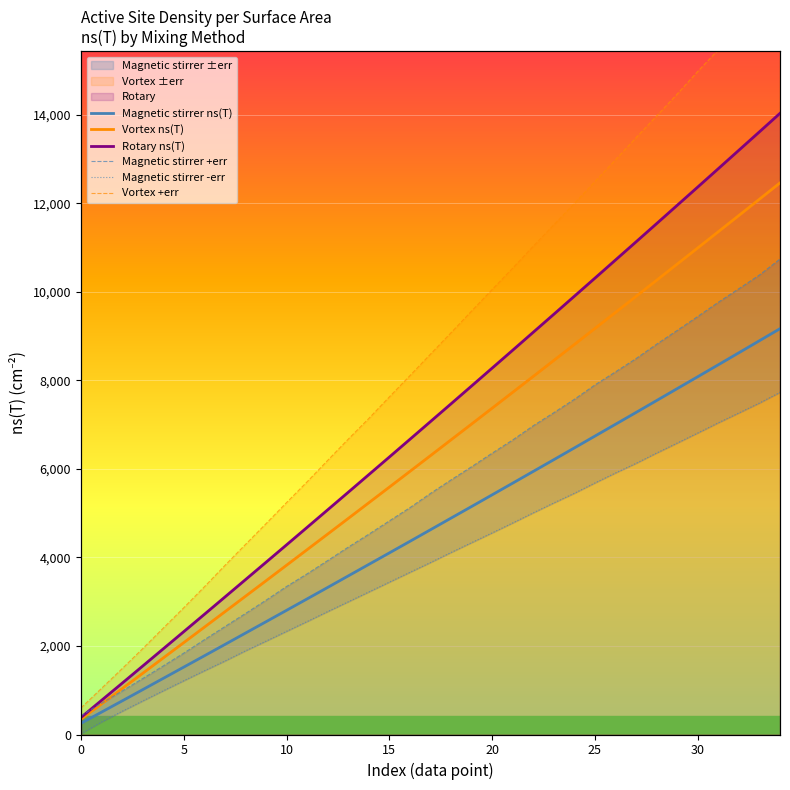

The Magnetic stirrer +err series shows 2354 at 11. True or false?

False